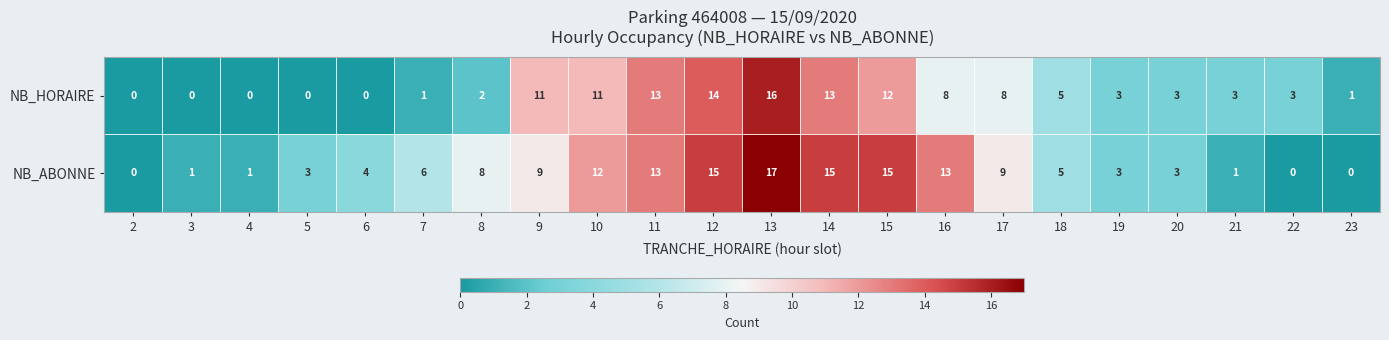

What is the total value across all series at 4?

1